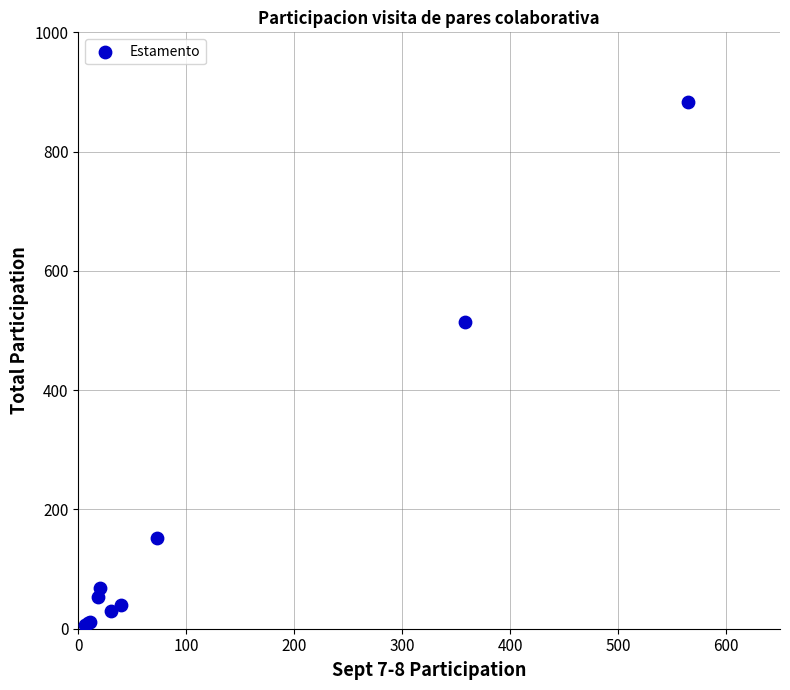

What Y value in the scatter plot is closest to 445?

514